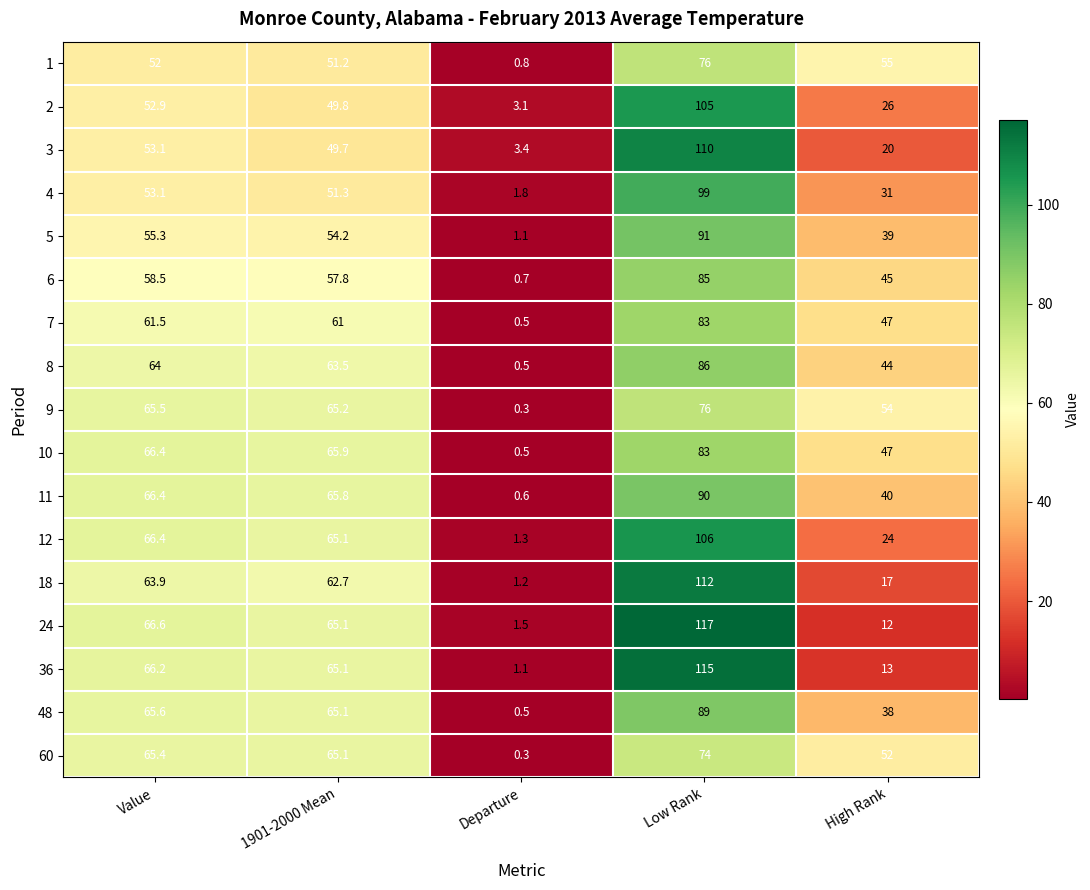

The value of 60 at High Rank is 52.0. True or false?

True